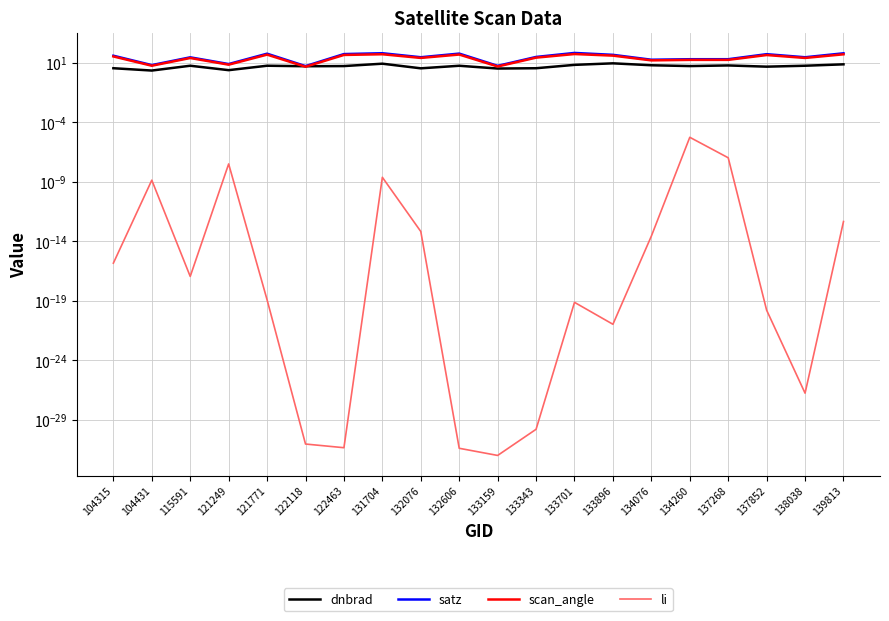

Where does the satz series first go above 31?

104315